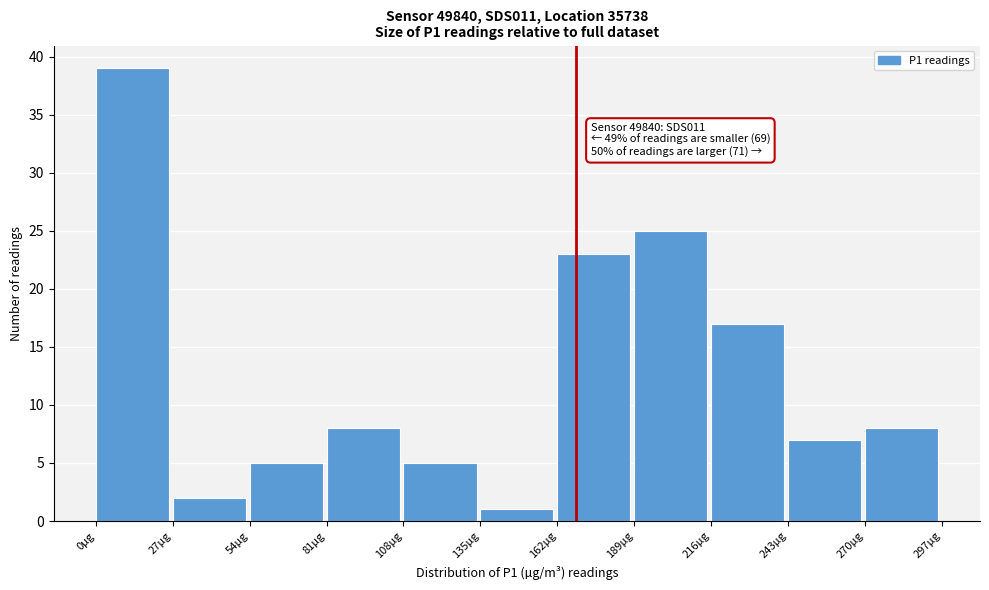

Over which range of the x-axis is the bar tallest?

0 to 27